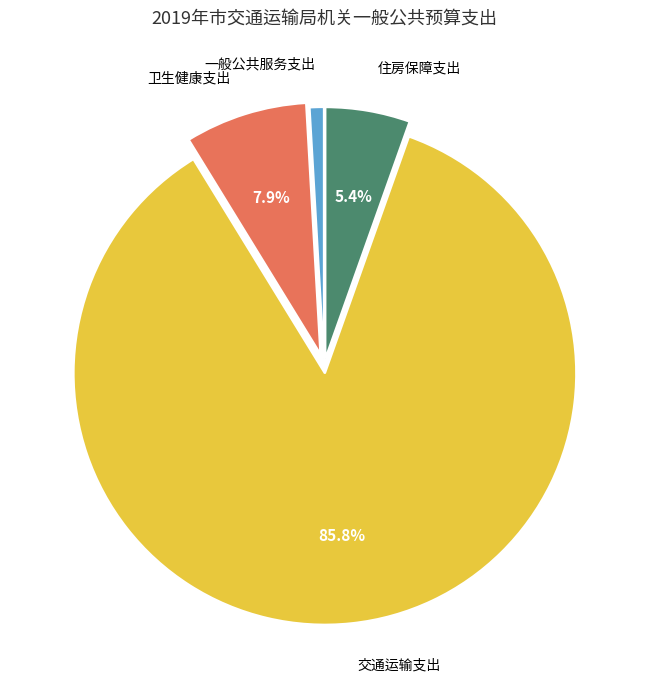

To the nearest percent, what is the difference between the 交通运输支出 and 一般公共服务支出 slice percentages?

85%